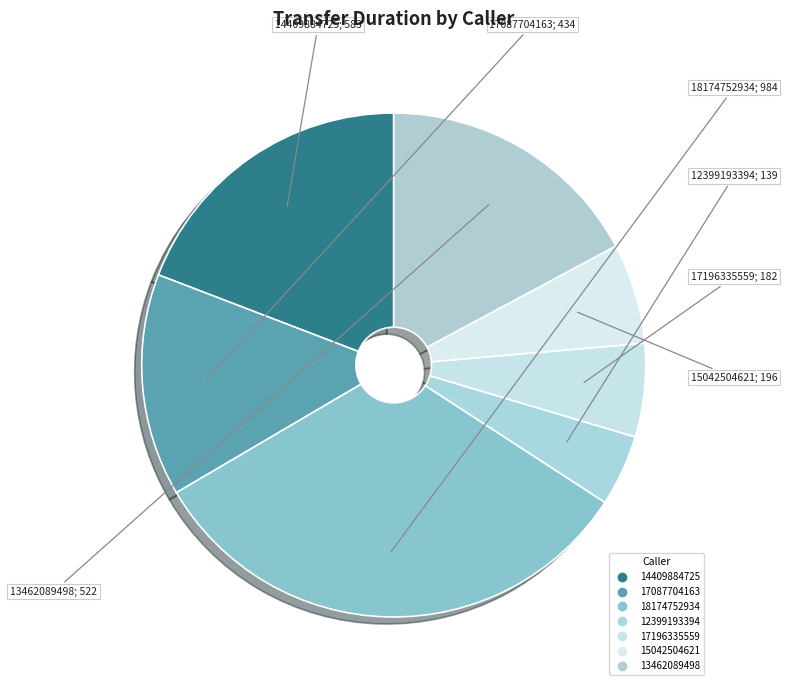

Between 14409884725 and 17087704163, which is larger?

14409884725